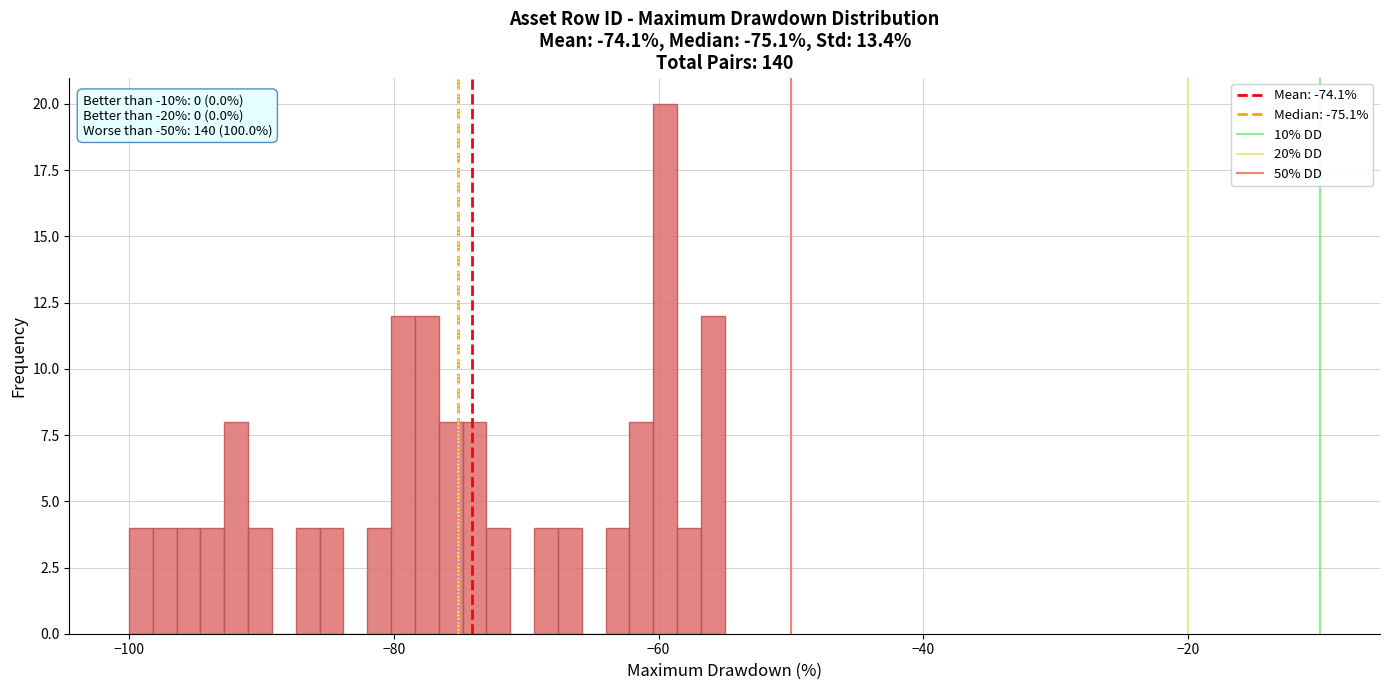

Read against the x-axis, roughly where is the centre of the tallest bar?

-60